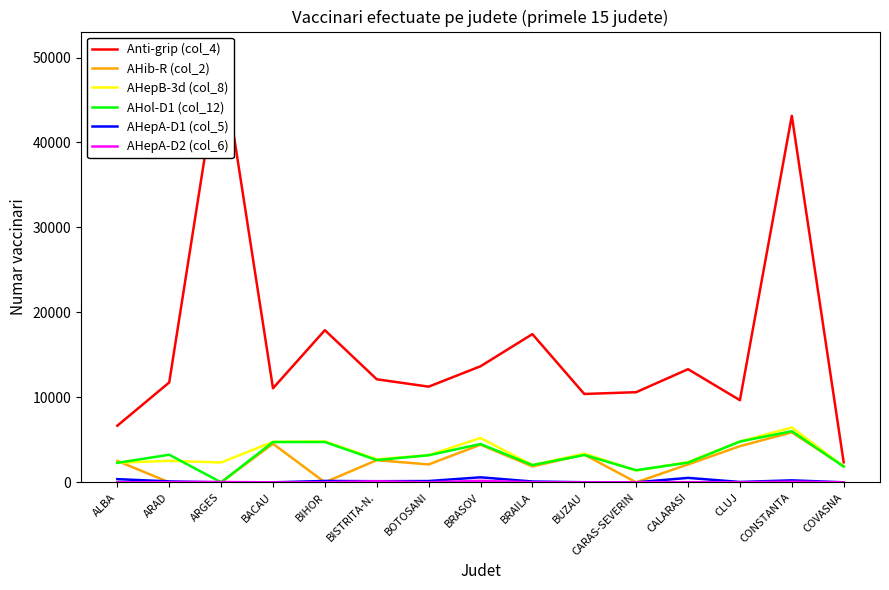

Reading right to left, what are all the values shown in this chart?

Anti-grip (col_4): COVASNA=2355	CONSTANTA=43142	CLUJ=9666	CALARASI=13316	CARAS-SEVERIN=10608	BUZAU=10399	BRAILA=17444	BRASOV=13658	BOTOSANI=11258	BISTRITA-N.=12129	BIHOR=17908	BACAU=11069	ARGES=50532	ARAD=11755	ALBA=6666
AHib-R (col_2): COVASNA=1906	CONSTANTA=5880	CLUJ=4255	CALARASI=2106	CARAS-SEVERIN=0	BUZAU=3259	BRAILA=1870	BRASOV=4427	BOTOSANI=2102	BISTRITA-N.=2610	BIHOR=0	BACAU=4538	ARGES=0	ARAD=0	ALBA=2517
AHepB-3d (col_8): COVASNA=1860	CONSTANTA=6457	CLUJ=4796	CALARASI=2370	CARAS-SEVERIN=1386	BUZAU=3375	BRAILA=2030	BRASOV=5217	BOTOSANI=3198	BISTRITA-N.=2706	BIHOR=4813	BACAU=4764	ARGES=2336	ARAD=2529	ALBA=2298
AHol-D1 (col_12): COVASNA=1855	CONSTANTA=6018	CLUJ=4796	CALARASI=2320	CARAS-SEVERIN=1421	BUZAU=3218	BRAILA=2025	BRASOV=4508	BOTOSANI=3184	BISTRITA-N.=2619	BIHOR=4746	BACAU=4741	ARGES=0	ARAD=3245	ALBA=2293
AHepA-D1 (col_5): COVASNA=0	CONSTANTA=233	CLUJ=41	CALARASI=521	CARAS-SEVERIN=0	BUZAU=11	BRAILA=95	BRASOV=589	BOTOSANI=149	BISTRITA-N.=130	BIHOR=160	BACAU=0	ARGES=0	ARAD=108	ALBA=373
AHepA-D2 (col_6): COVASNA=0	CONSTANTA=63	CLUJ=4	CALARASI=20	CARAS-SEVERIN=0	BUZAU=0	BRAILA=1	BRASOV=174	BOTOSANI=0	BISTRITA-N.=119	BIHOR=0	BACAU=0	ARGES=41	ARAD=18	ALBA=0